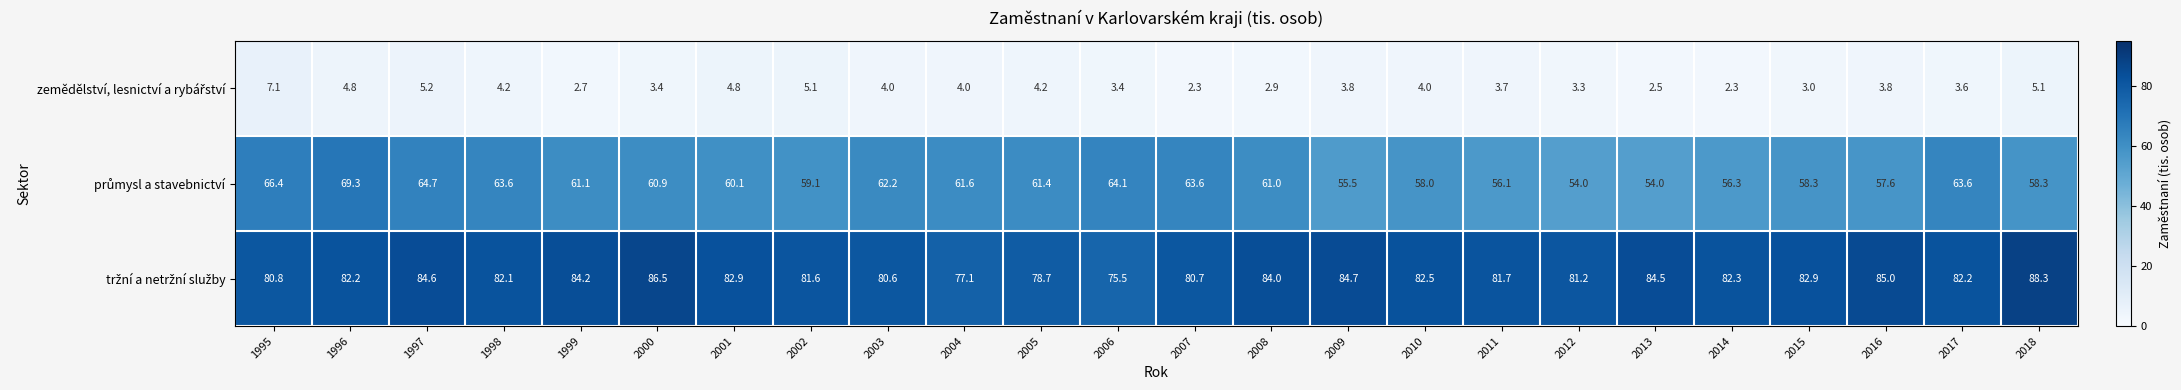

What is the total value across all series at 2012?

138.5